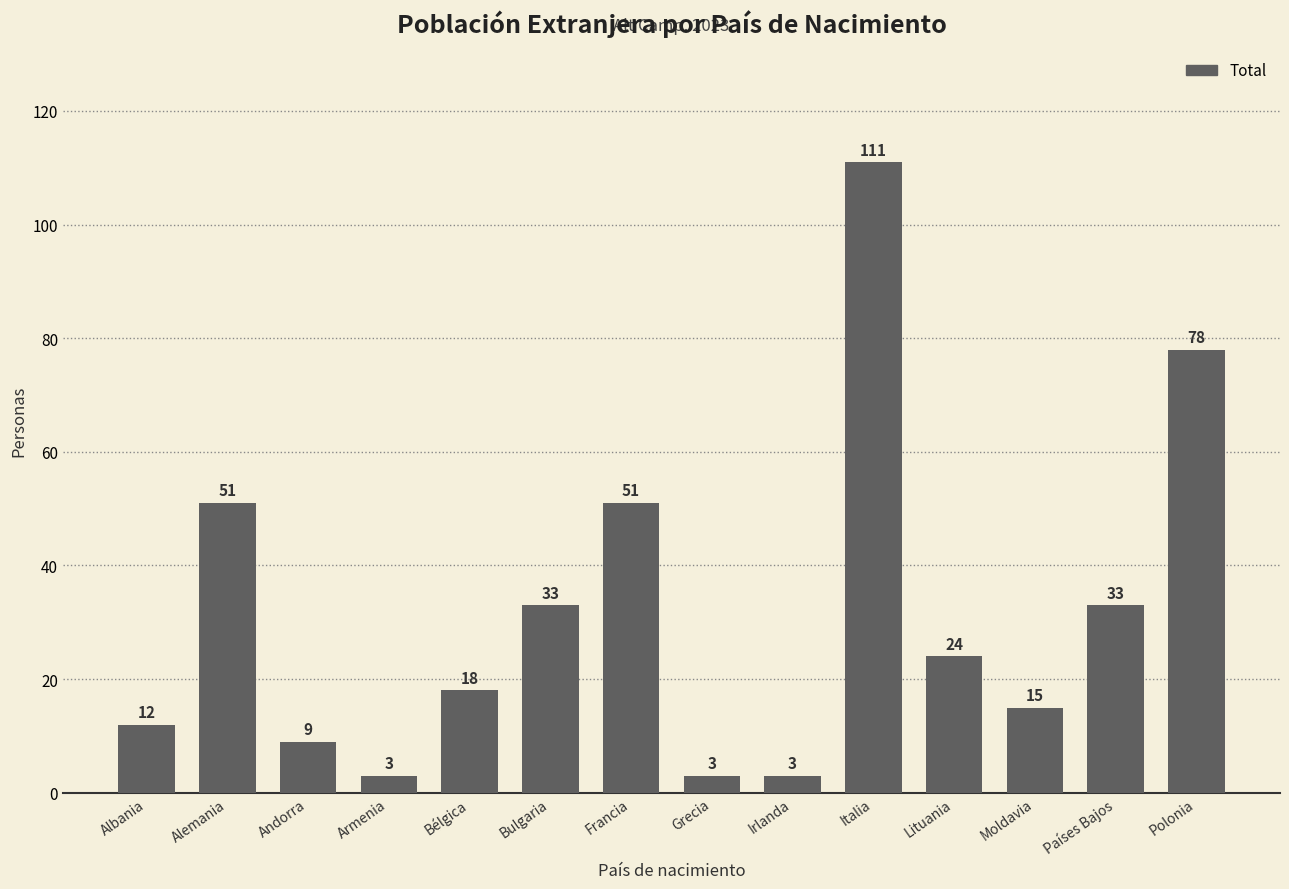

What is the greatest value displayed?

111